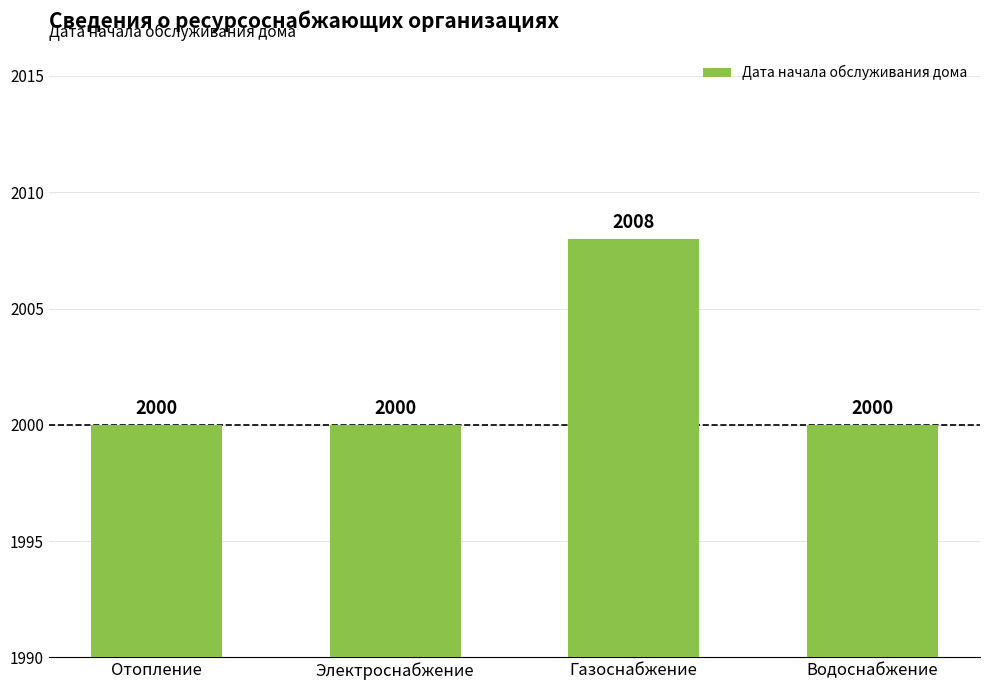

Does the chart contain stacked bars?

No